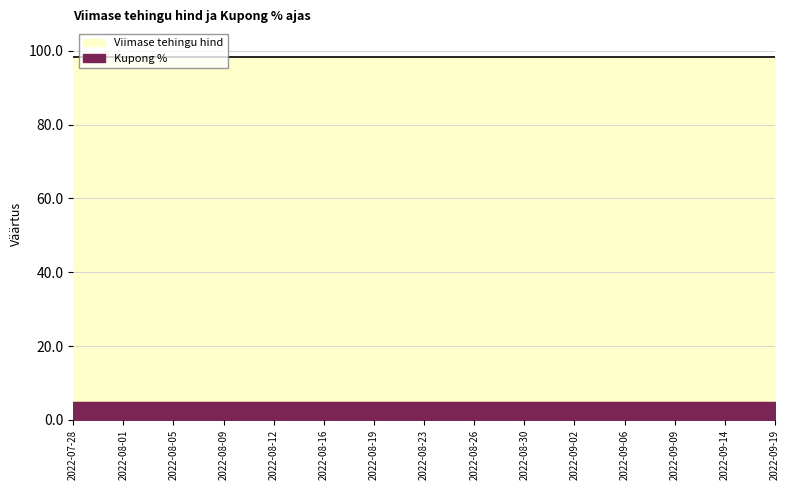

Which series changed the most between 2022-08-16 and 2022-09-14?

Viimase tehingu hind